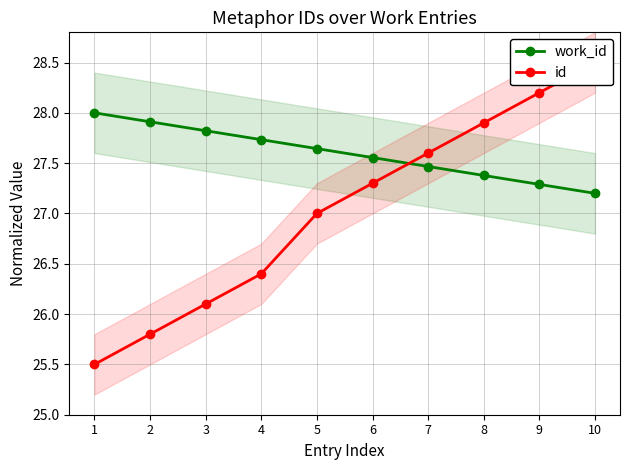

Reading left to right, transcribe all the data shown in this chart.

work_id: 28.0	27.9	27.8	27.7	27.6	27.6	27.5	27.4	27.3	27.2
id: 25.5	25.8	26.1	26.4	27.0	27.3	27.6	27.9	28.2	28.5